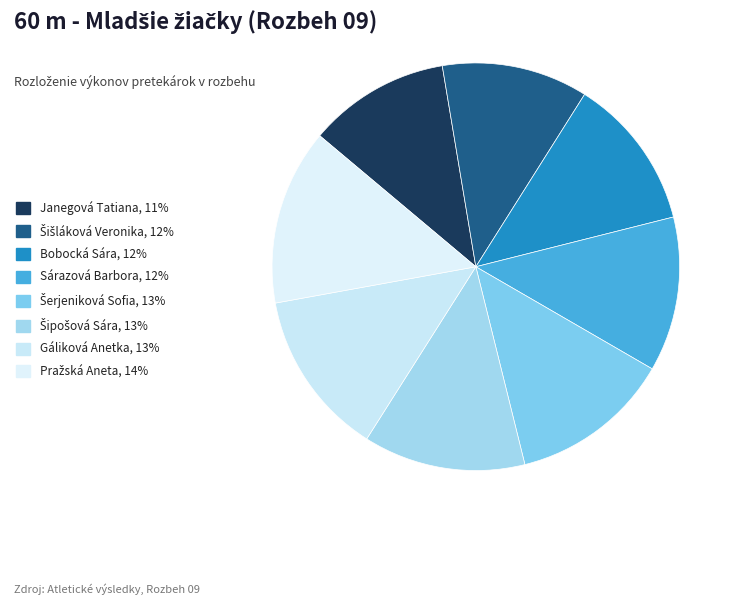

To the nearest percent, what percentage of the pie is Gáliková Anetka?

13%